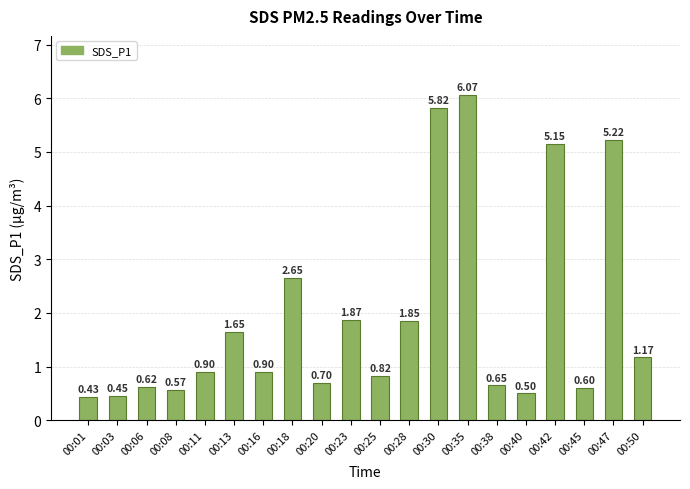

What is the change in value from 00:38 to 00:50?

+0.5